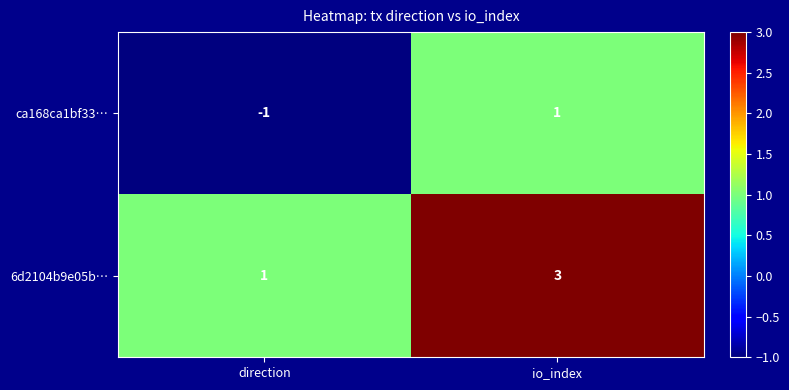

At which category is the sum across all series the highest?

io_index